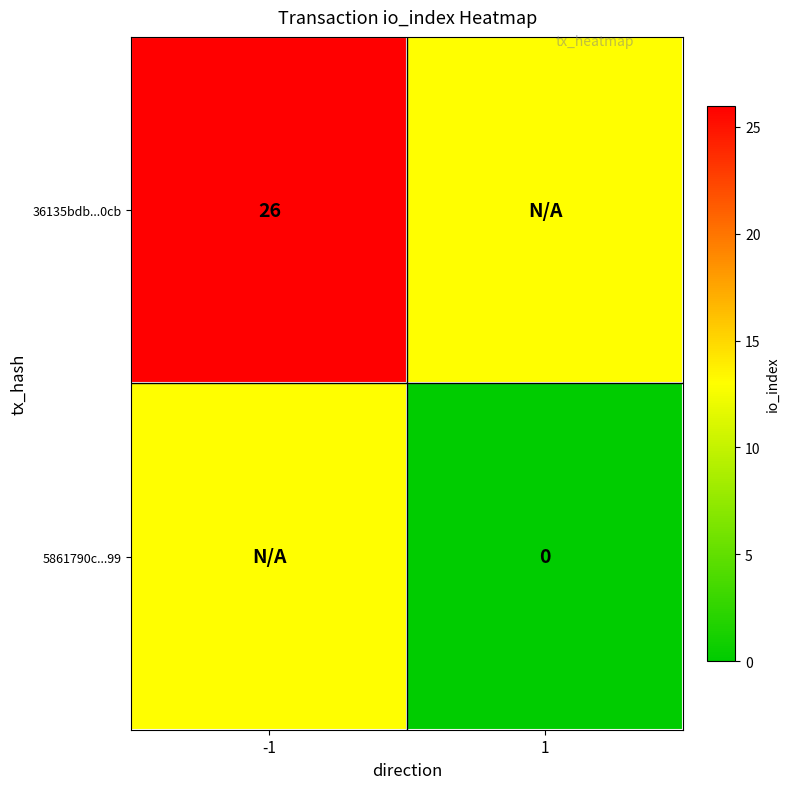

The value of 36135bdb...0cb at -1 is 14. True or false?

False